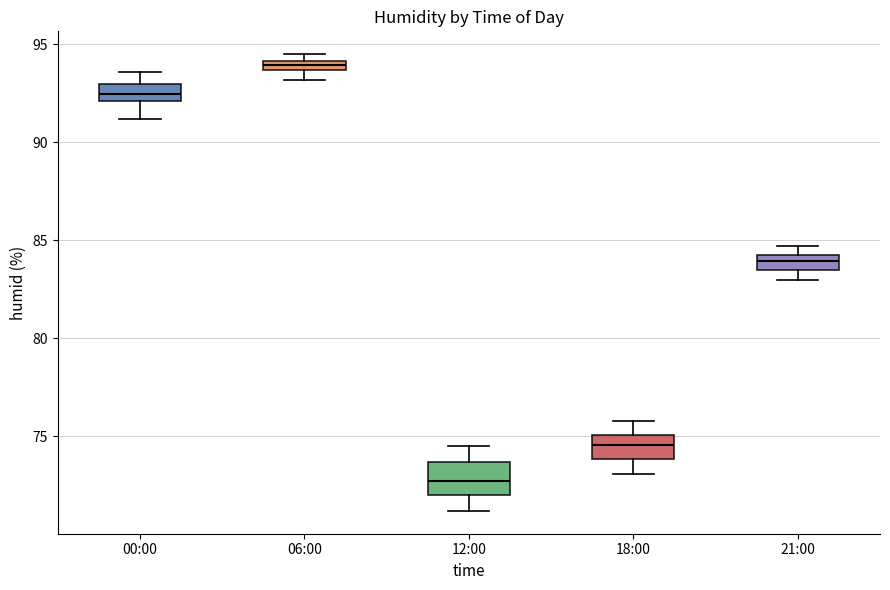

Where does the median line of the box for 21:00 sit on the y-axis? The values are not printed on the chart, so give them approximately, as read against the axis.

84.0